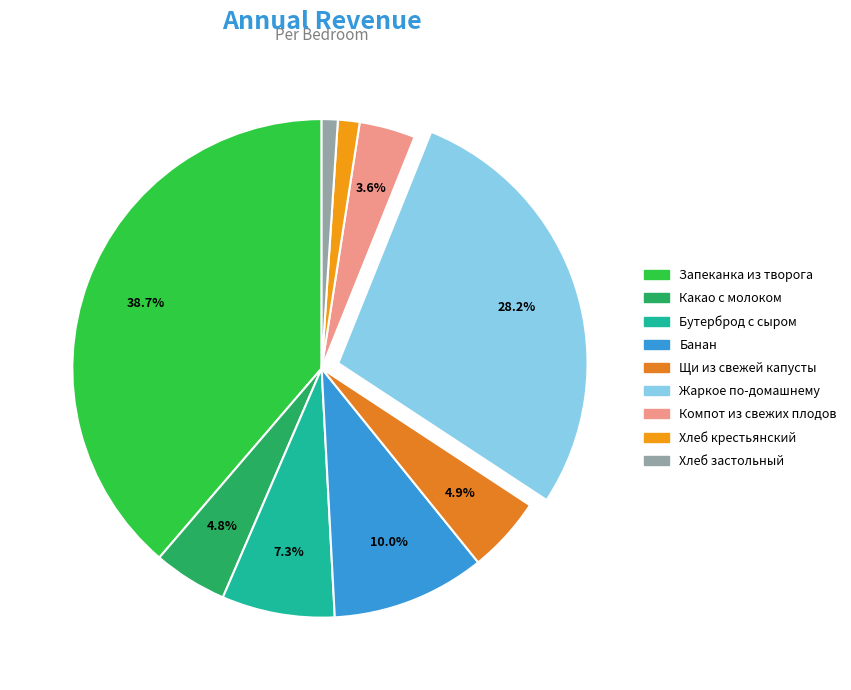

To the nearest percent, what percentage of the pie is Компот из свежих плодов?

4%